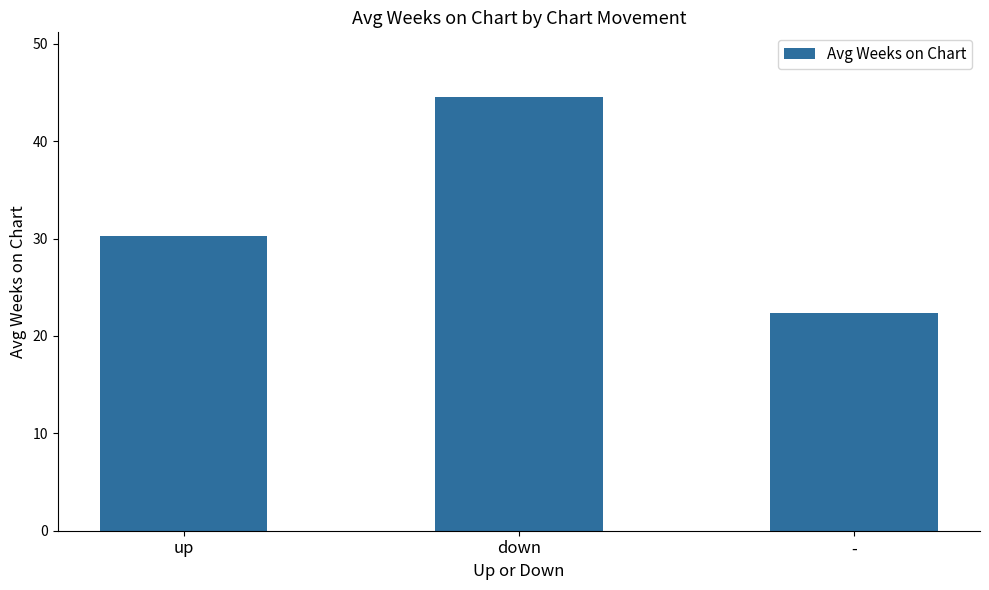

Which label corresponds to the largest value in the chart?

down